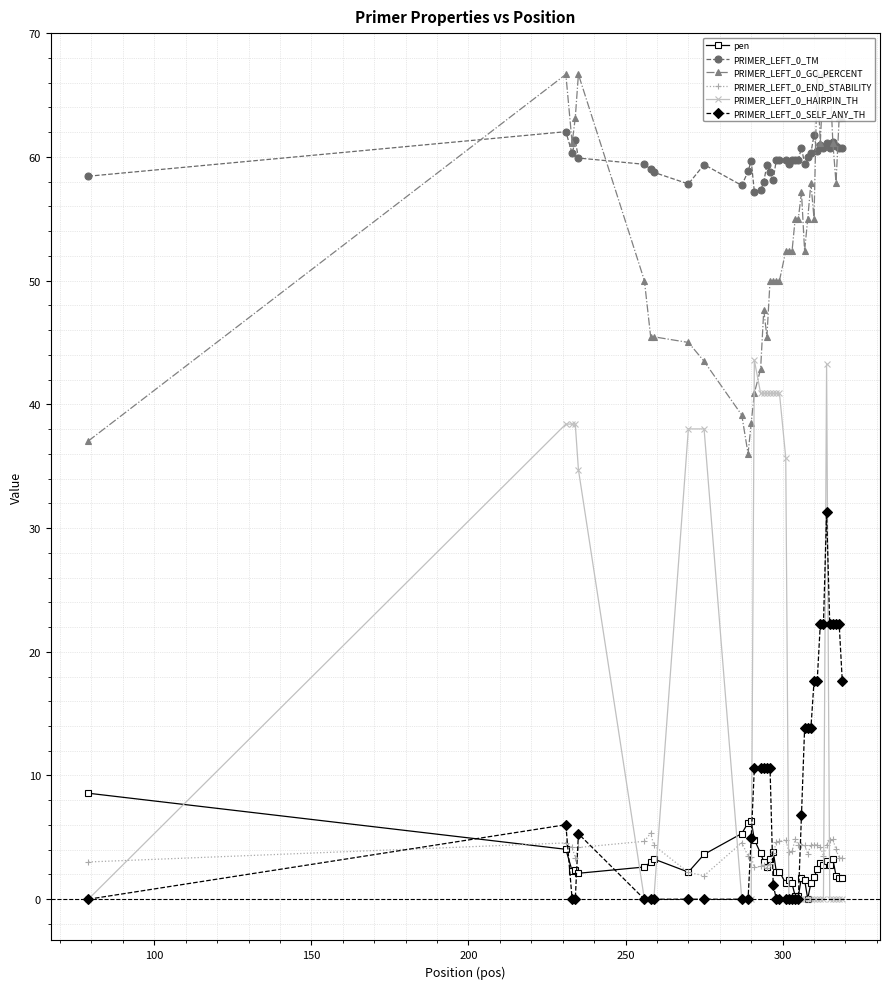

What is the maximum value shown in the chart?

66.7